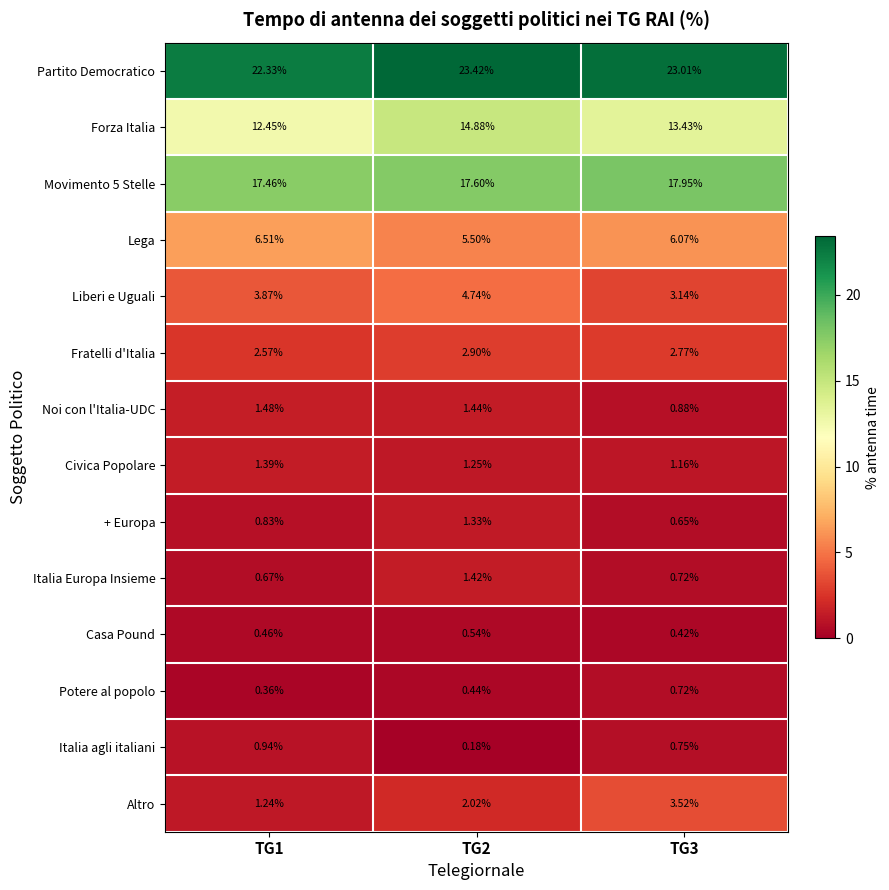

Which series has the largest total across all categories?

Partito Democratico